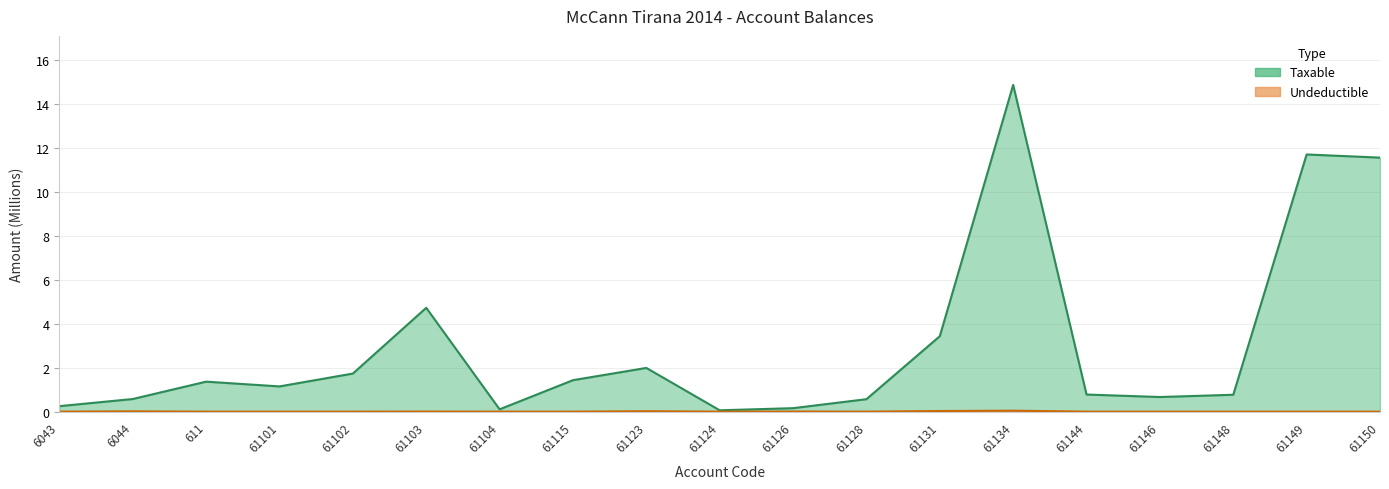

At which category does Taxable reach its first local valley?

61101